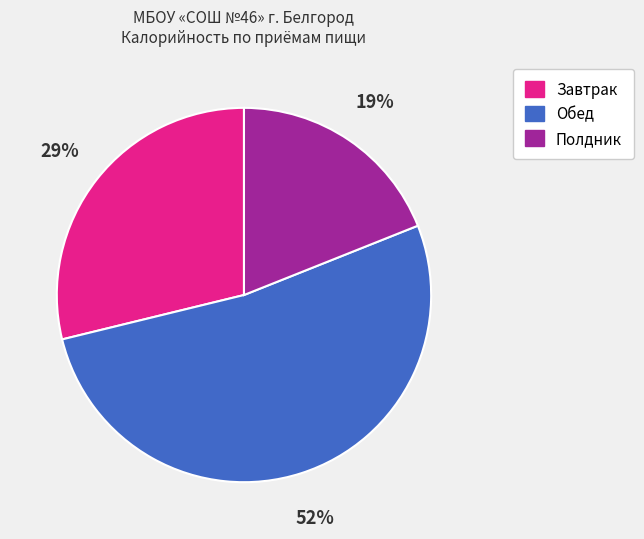

Is there a majority slice in this chart?

Yes